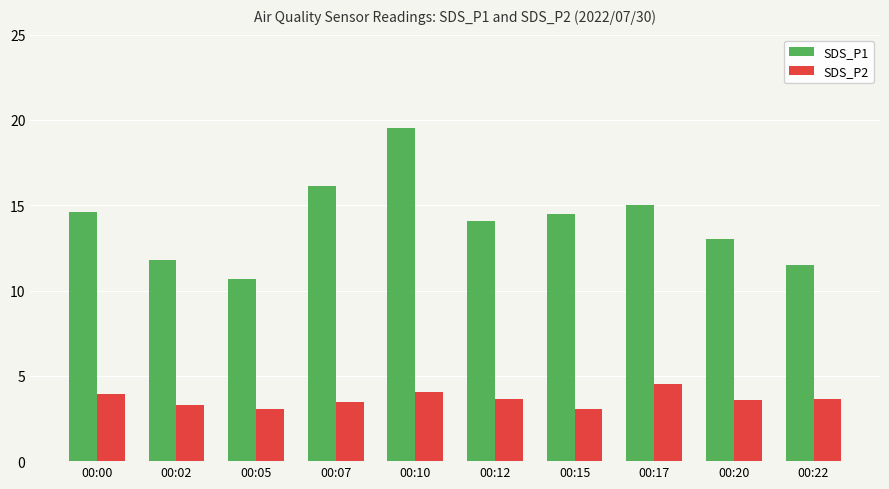

At how many categories does at least one series exceed 9?

10